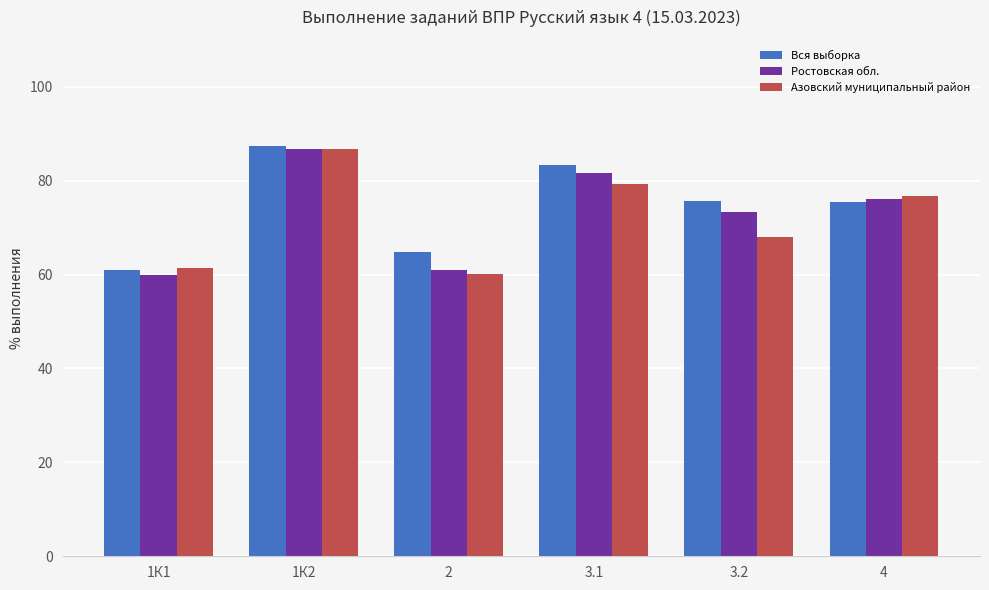

What is the minimum value for Вся выборка?

60.9